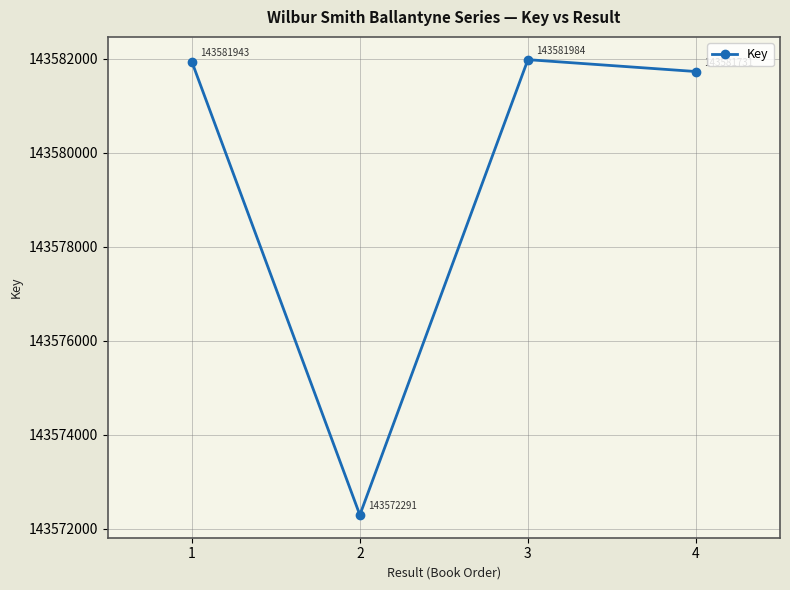

Where is the data nearest to the value 143577137?

4